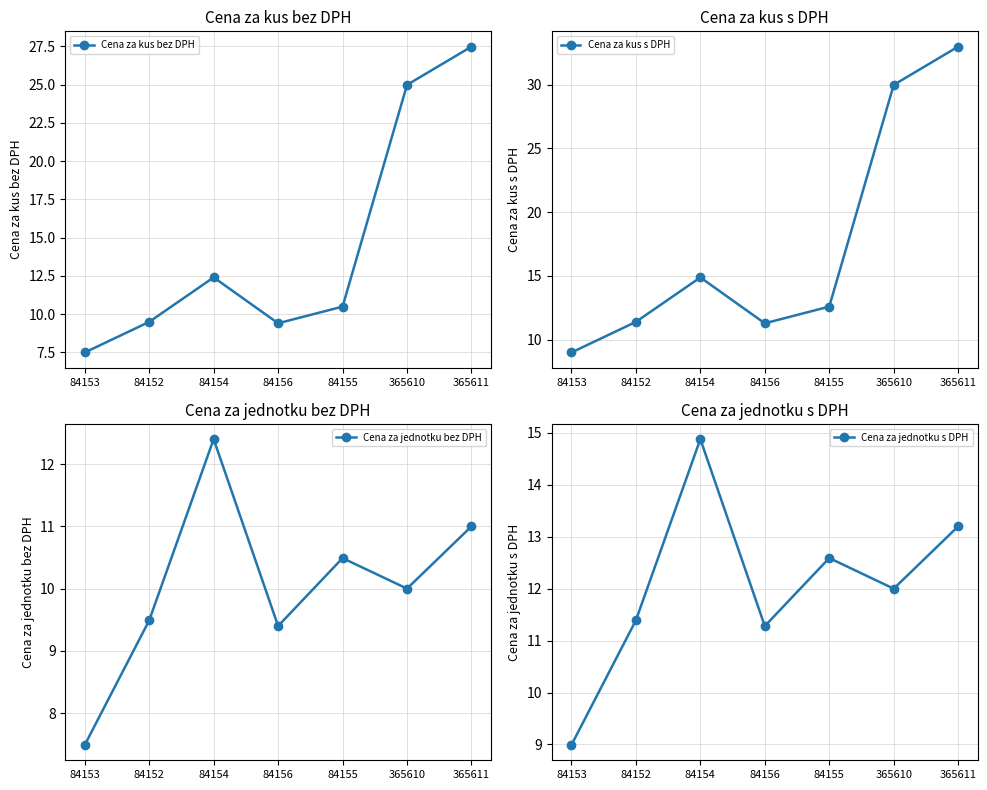

True or false: Cena za kus s DPH and Cena za jednotku bez DPH cross at least once.

False